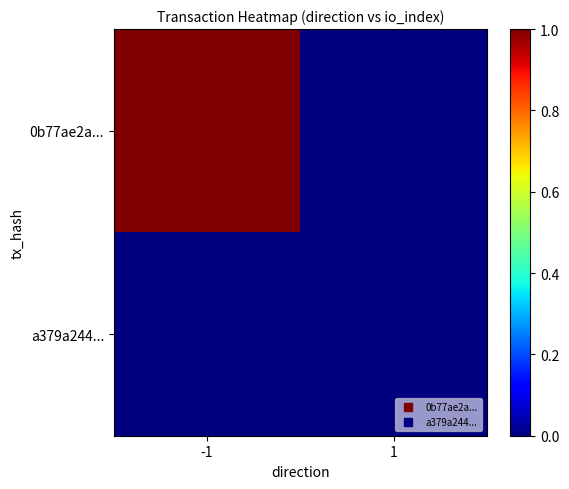

What is the maximum value shown in the chart?

1